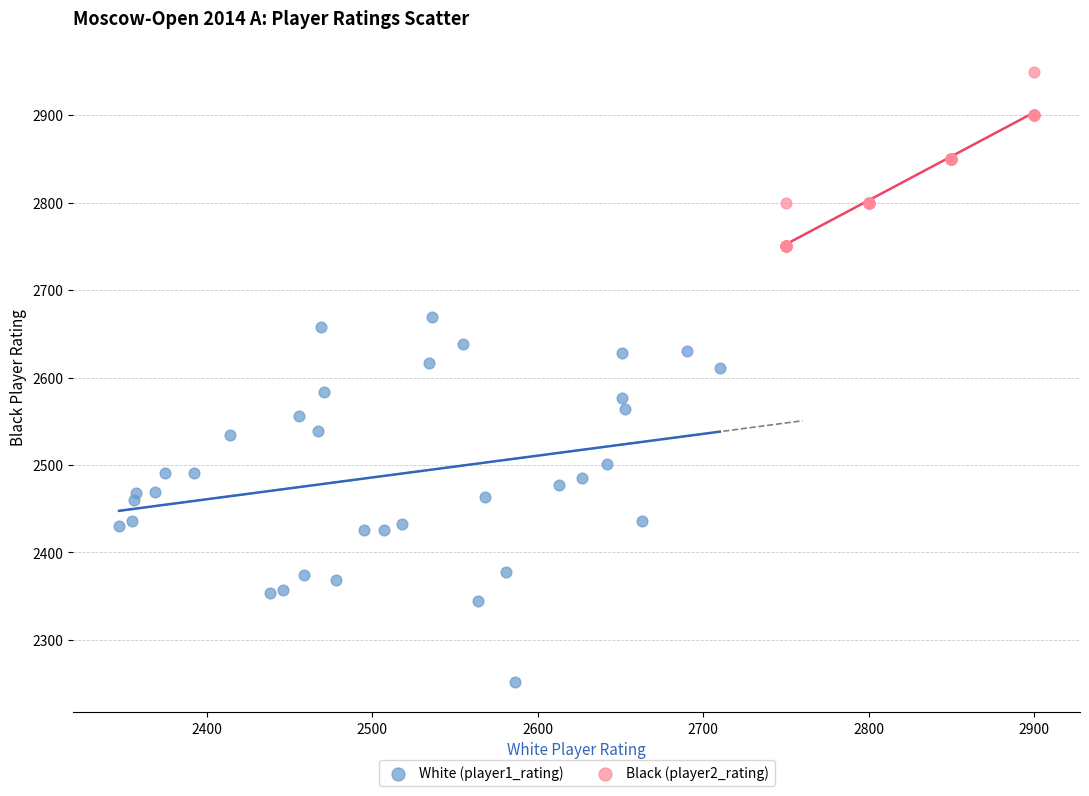

Which series has the widest spread of Y values?

White (player1_rating)